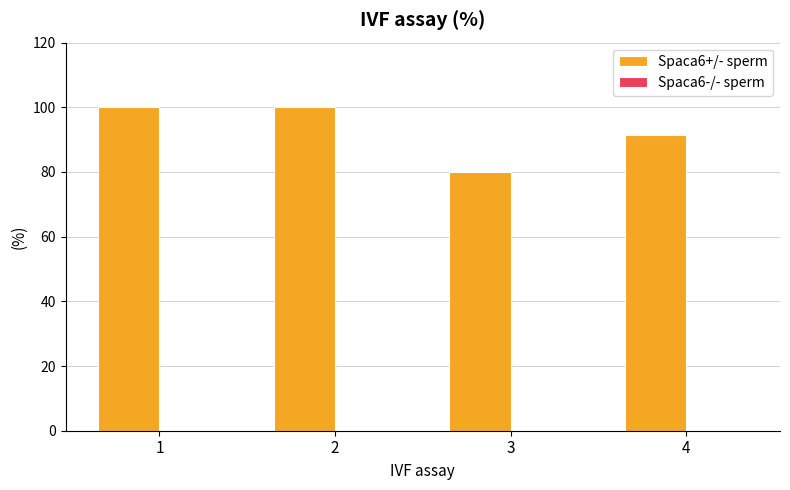

What is the sum of all values?

371.3